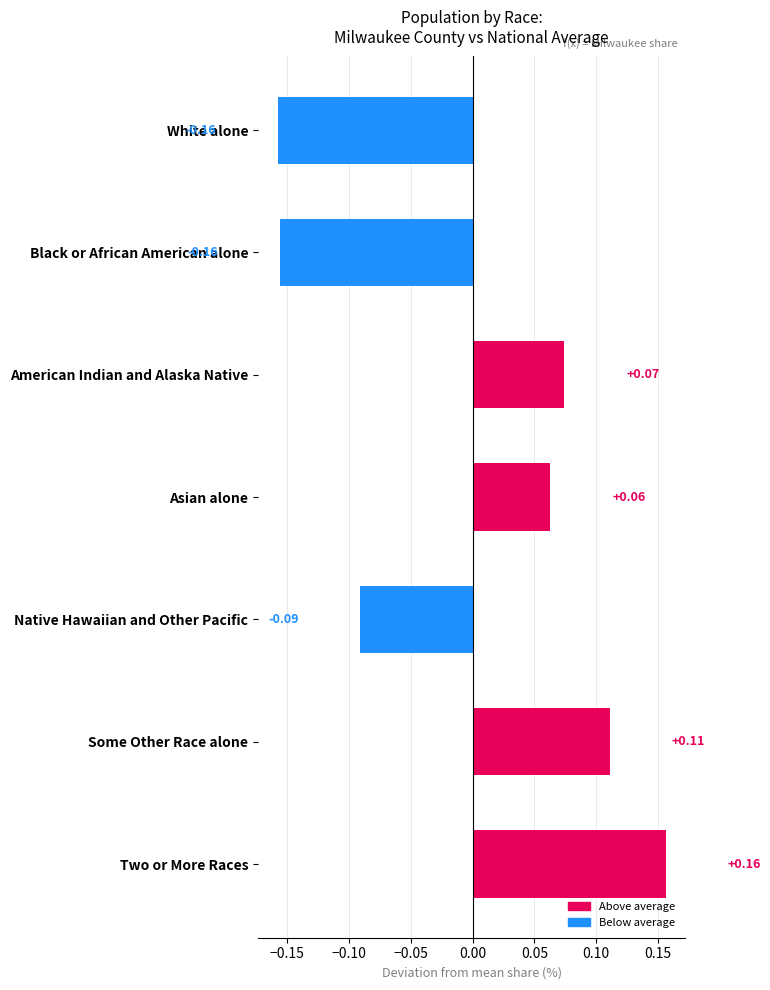

What is the label of the 7th bar from the bottom?

White alone